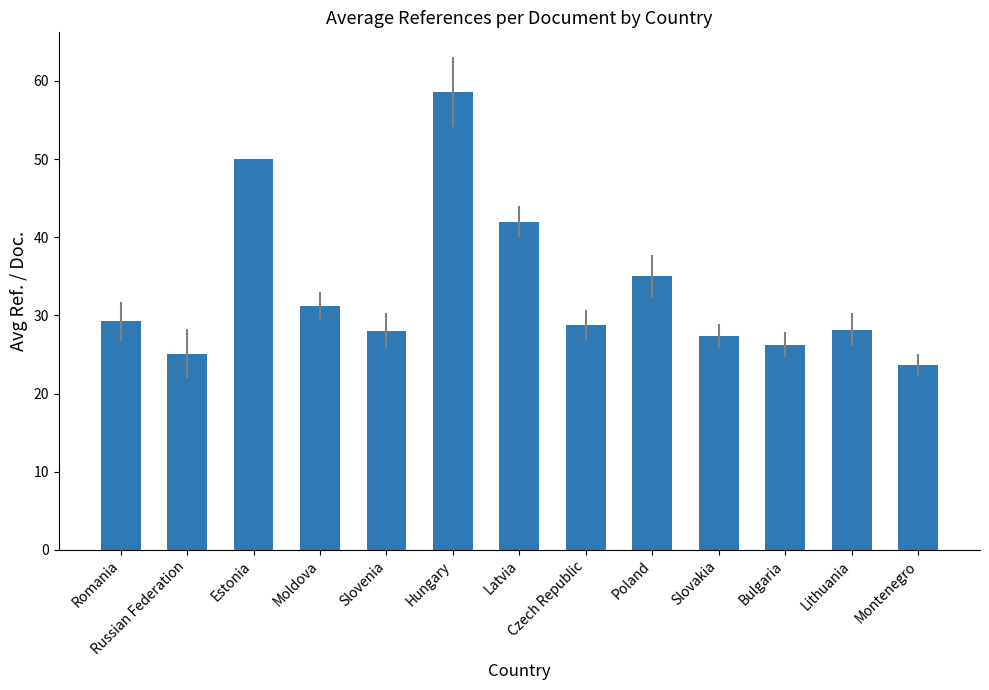

What is the label of the 3rd bar from the right?

Bulgaria